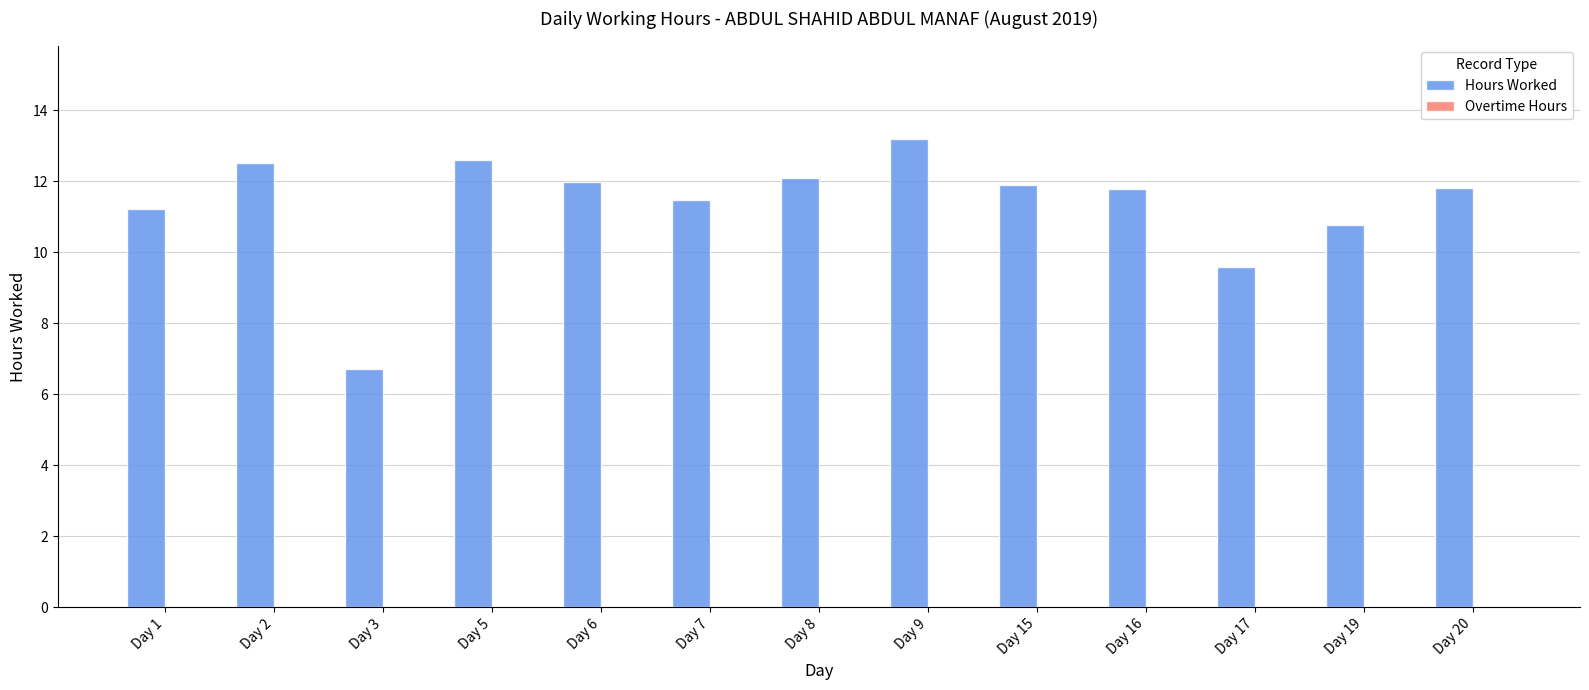

True or false: the data shows 12.6 at Day 5.

True